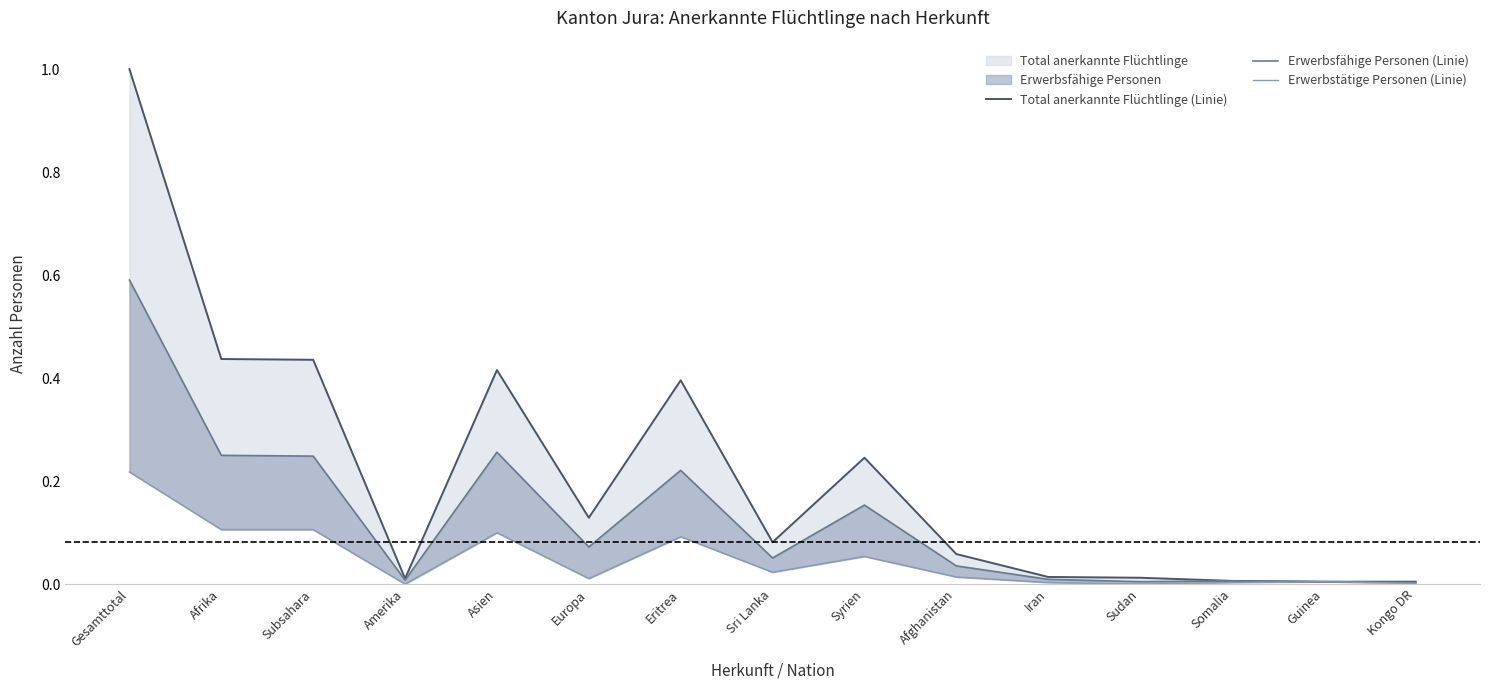

Which series changed the most between Eritrea and Afghanistan?

Total anerkannte Flüchtlinge (Linie)